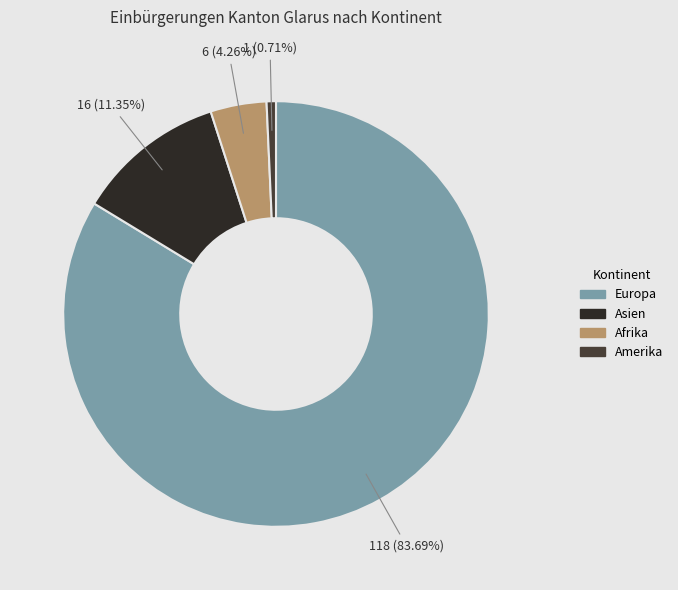

To the nearest percent, what is the difference between the largest and smallest slice percentages?

83%